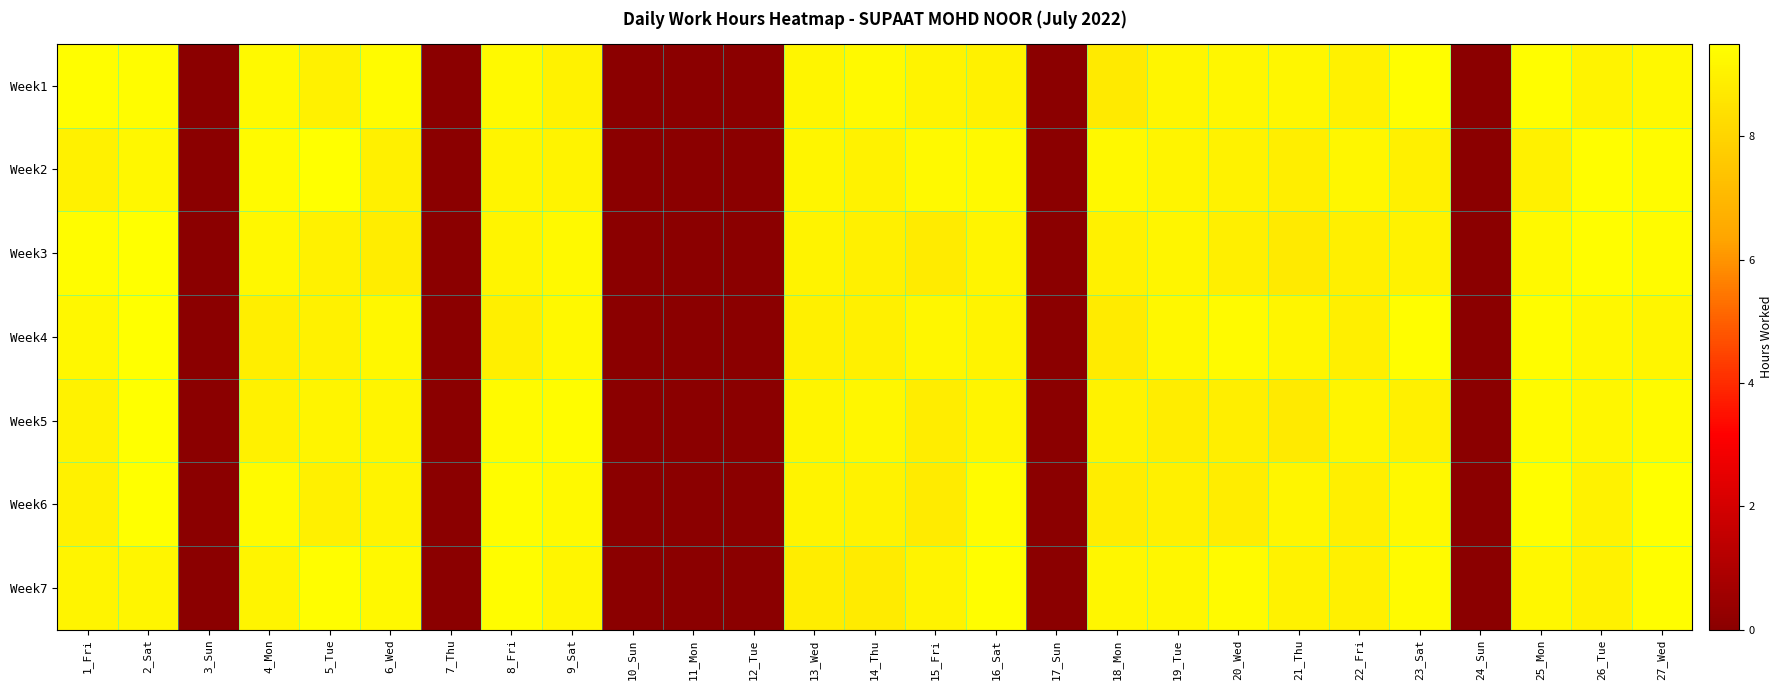

At 11_Mon, list the series in order from largest to smallest.

Week1, Week2, Week3, Week4, Week5, Week6, Week7